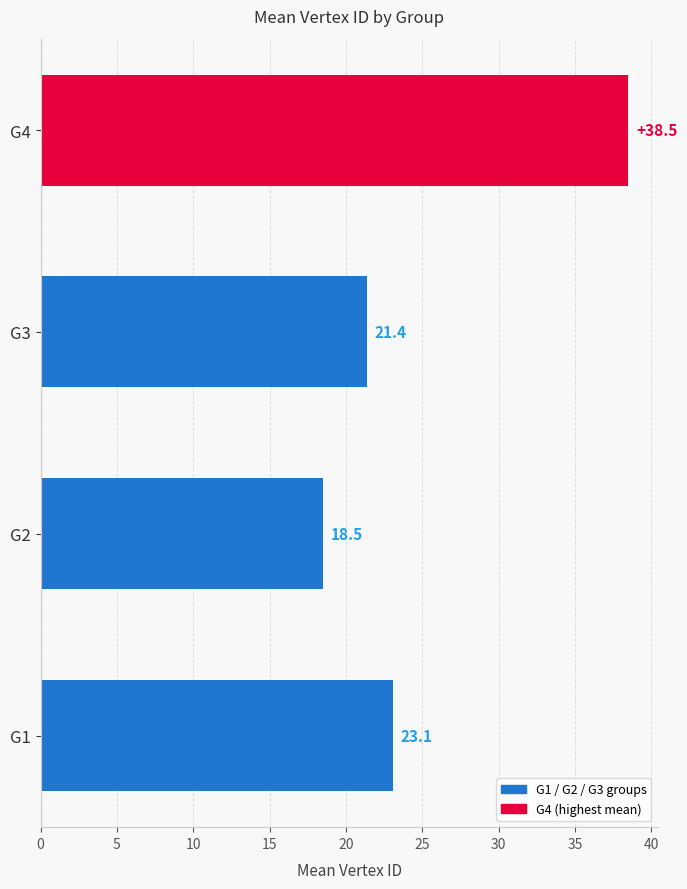

What is the greatest value displayed?

38.5